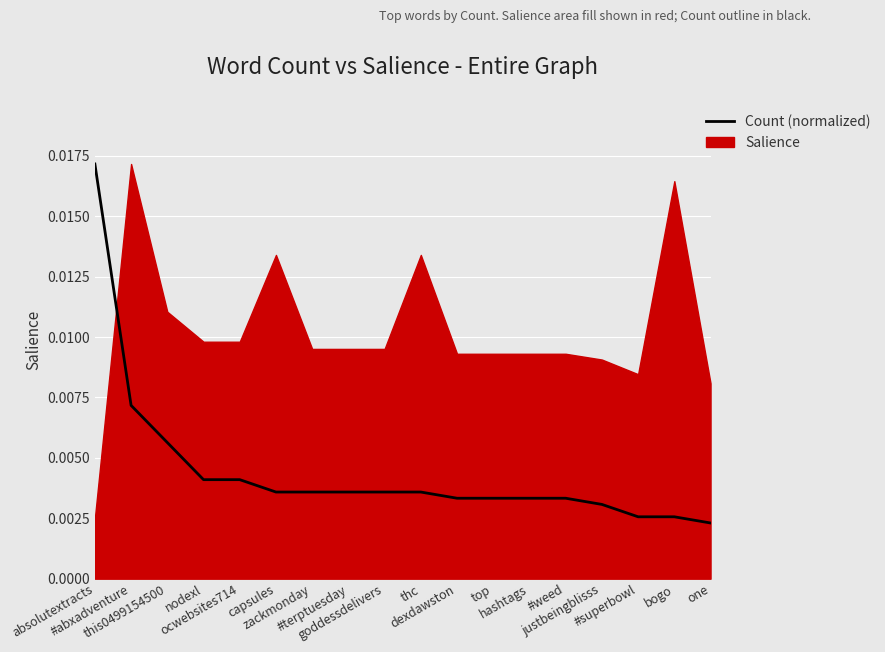

What is the label of the 9th point from the left?

goddessdelivers